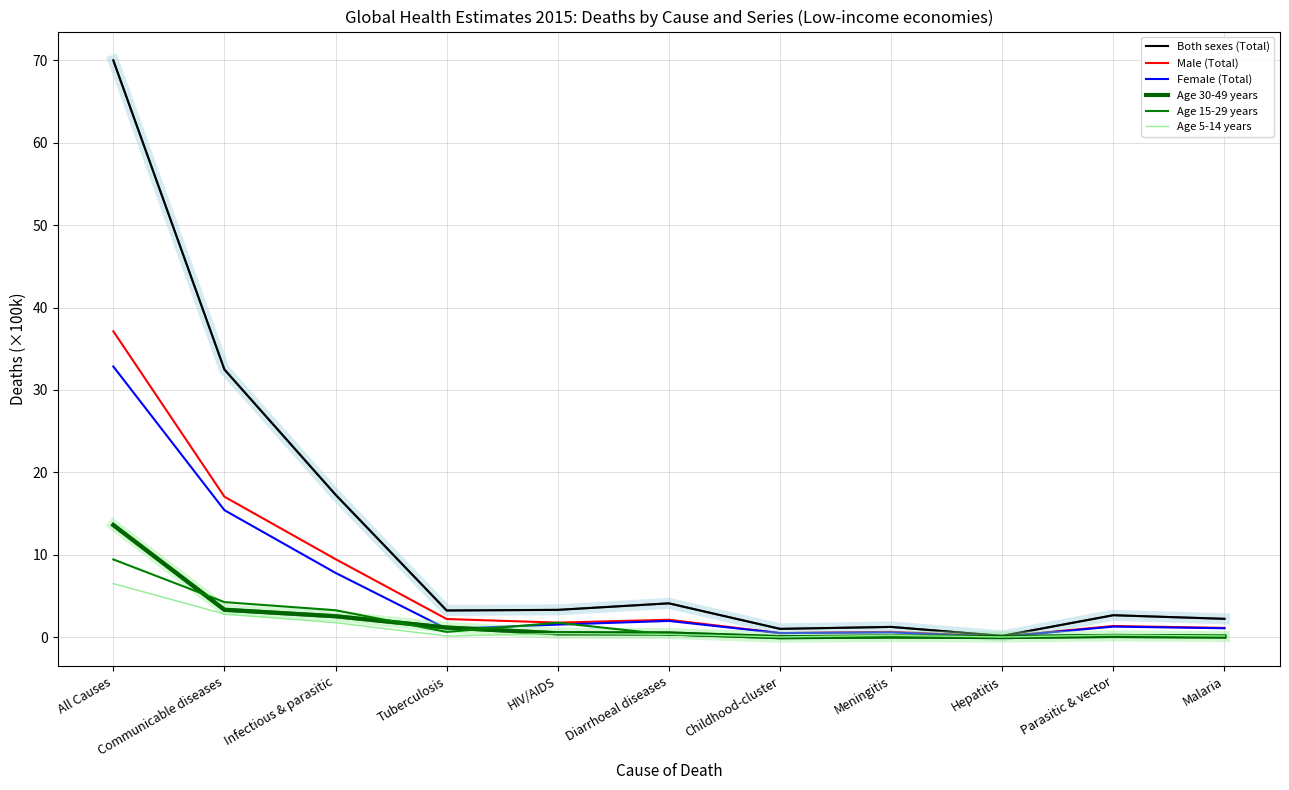

What is the spread (max minus min) of values at All Causes?

63.4